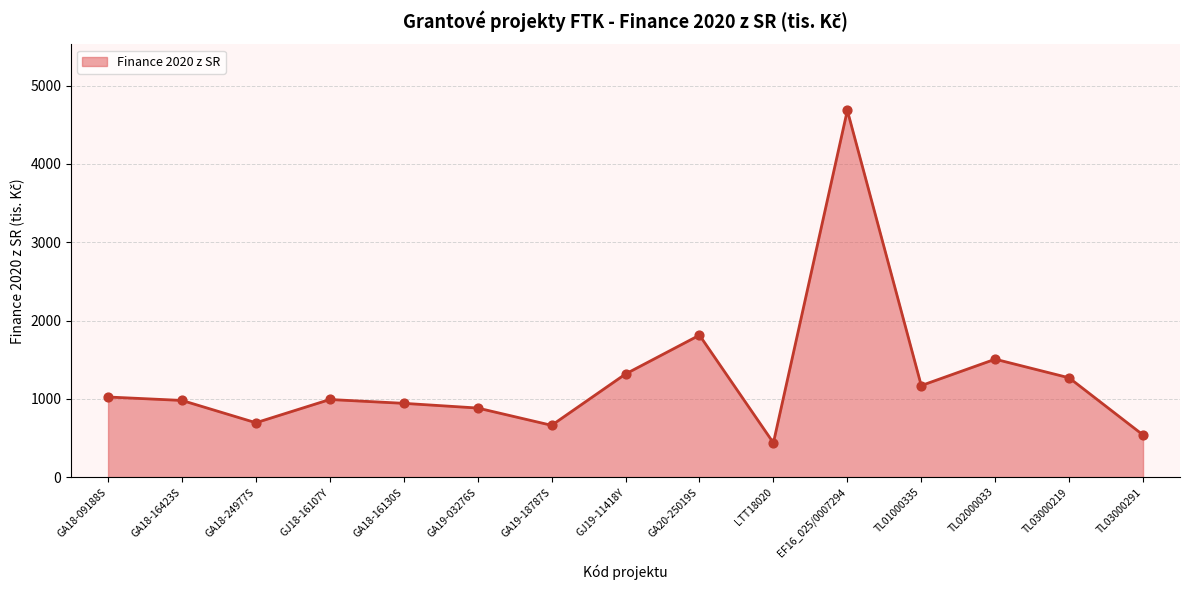

Between GA18-24977S and TL03000291, which is larger?

GA18-24977S